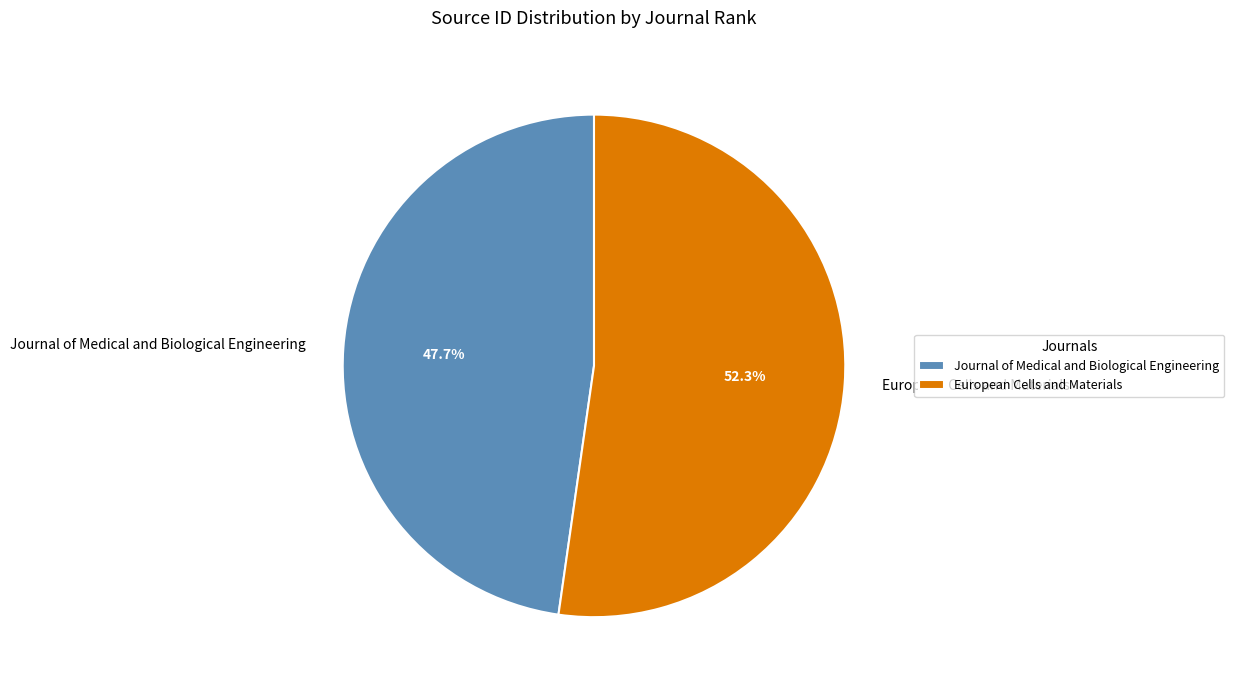

What is the ratio of the value at Journal of Medical and Biological Engineering to the value at European Cells and Materials?

0.9